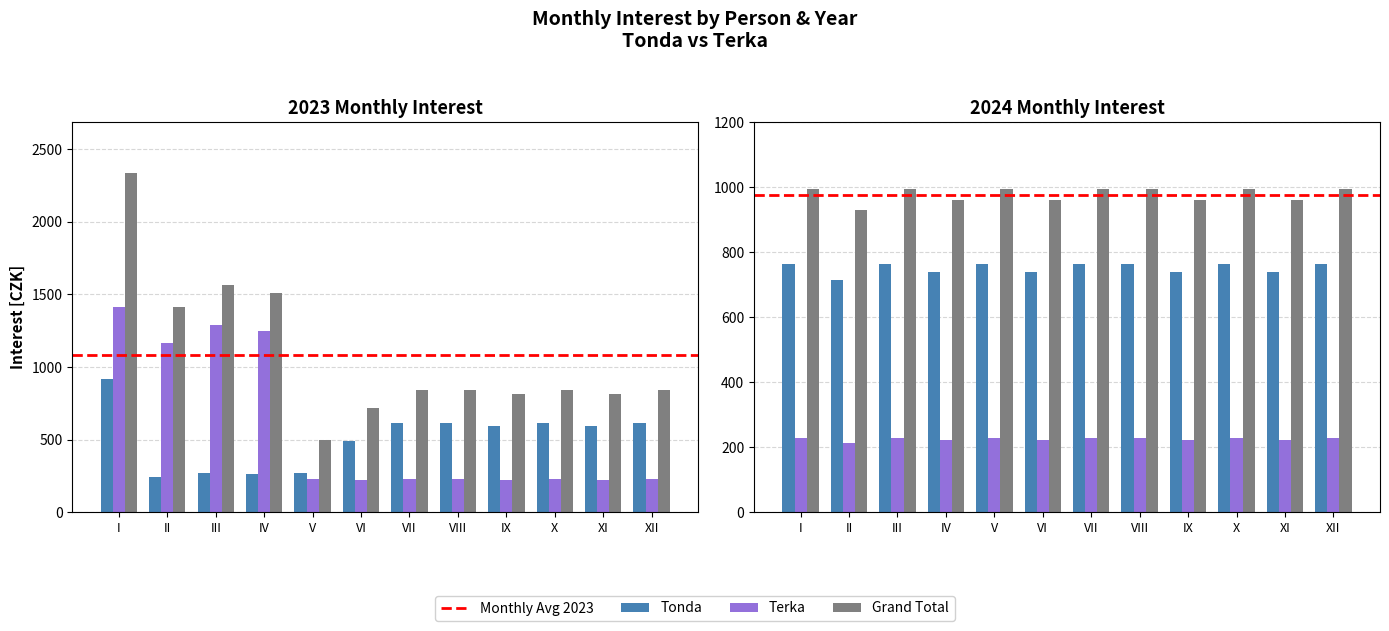

What is the difference between the highest and lowest values at X?

611.5